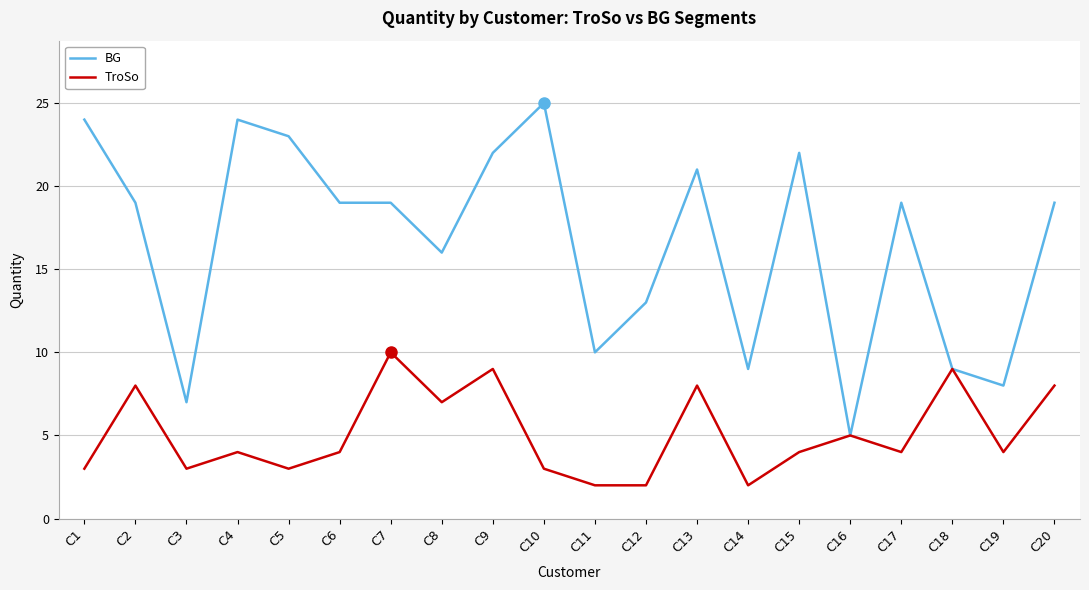

Rank the series by their maximum value, from highest to lowest.

BG, TroSo